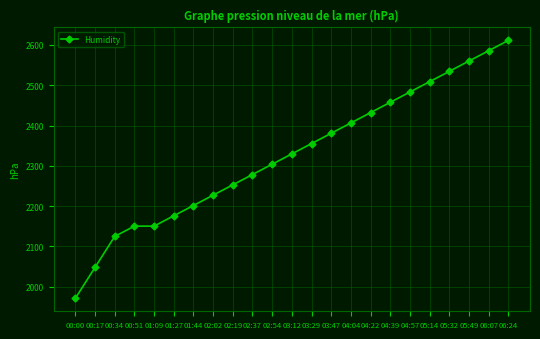

At which category does the chart reach its minimum across all series?

00:00